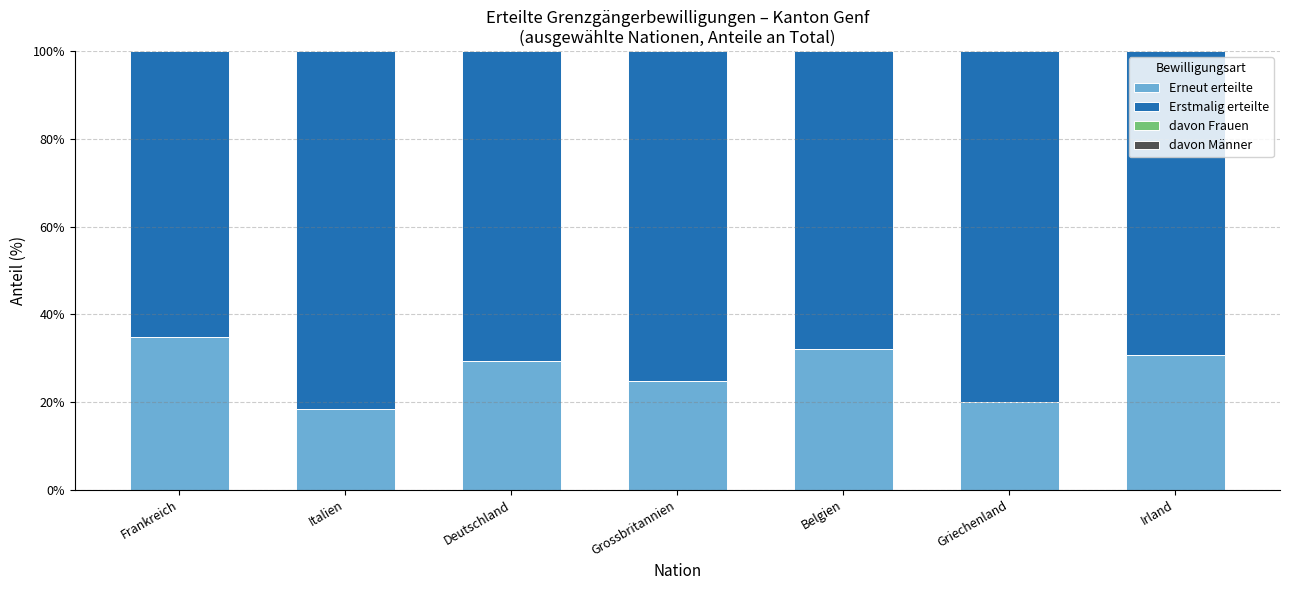

What is the minimum value for Erstmalig erteilte?

65.2